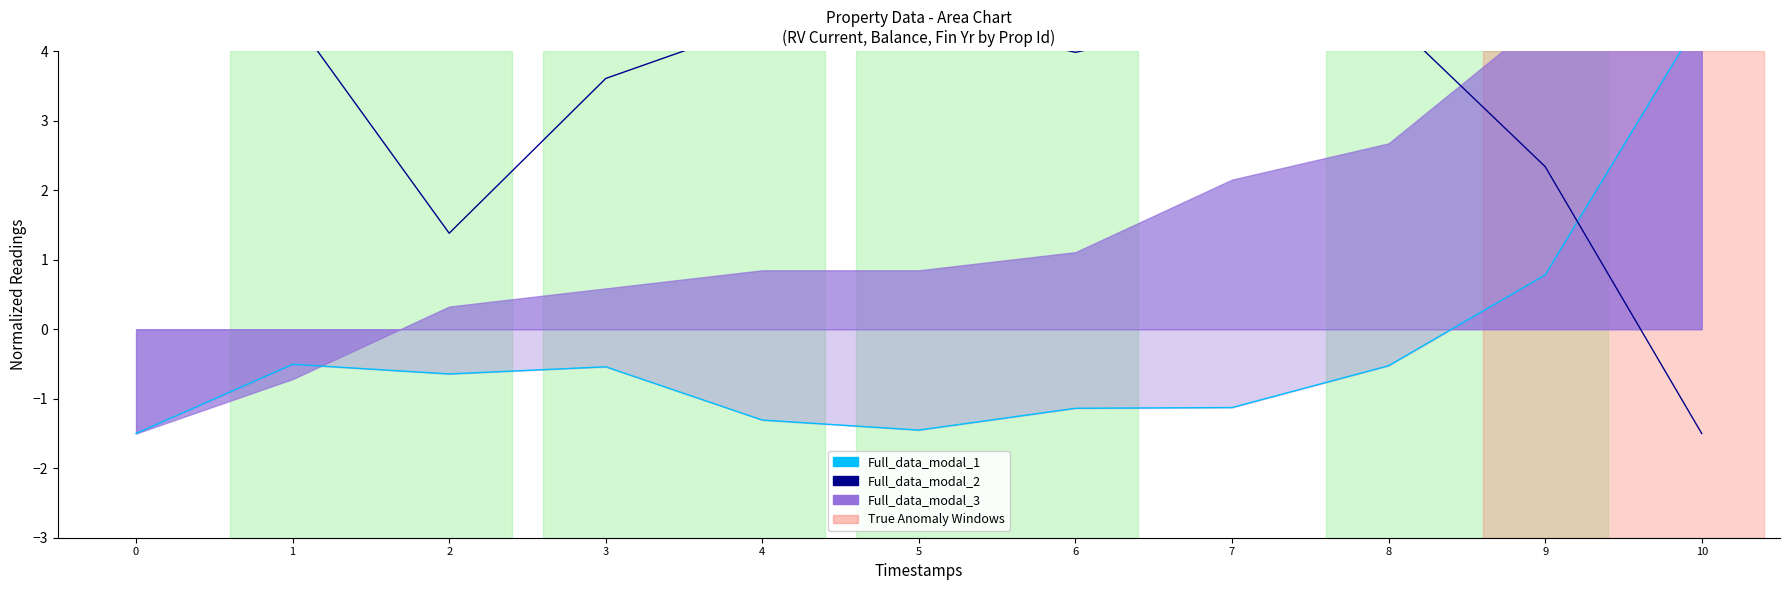

Rank the categories by Full_data_modal_2 value from highest to lowest.

5, 1, 8, 7, 4, 0, 6, 3, 9, 2, 10